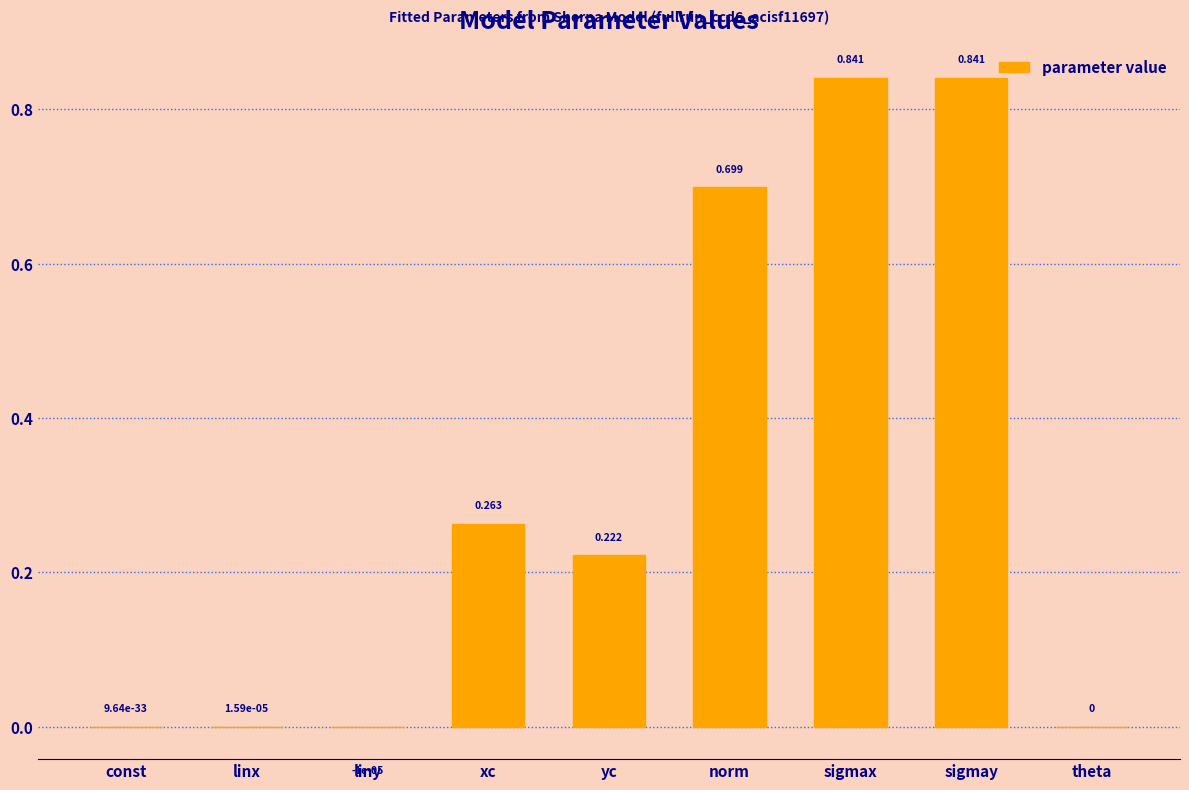

At which label does the data first exceed 0?

const